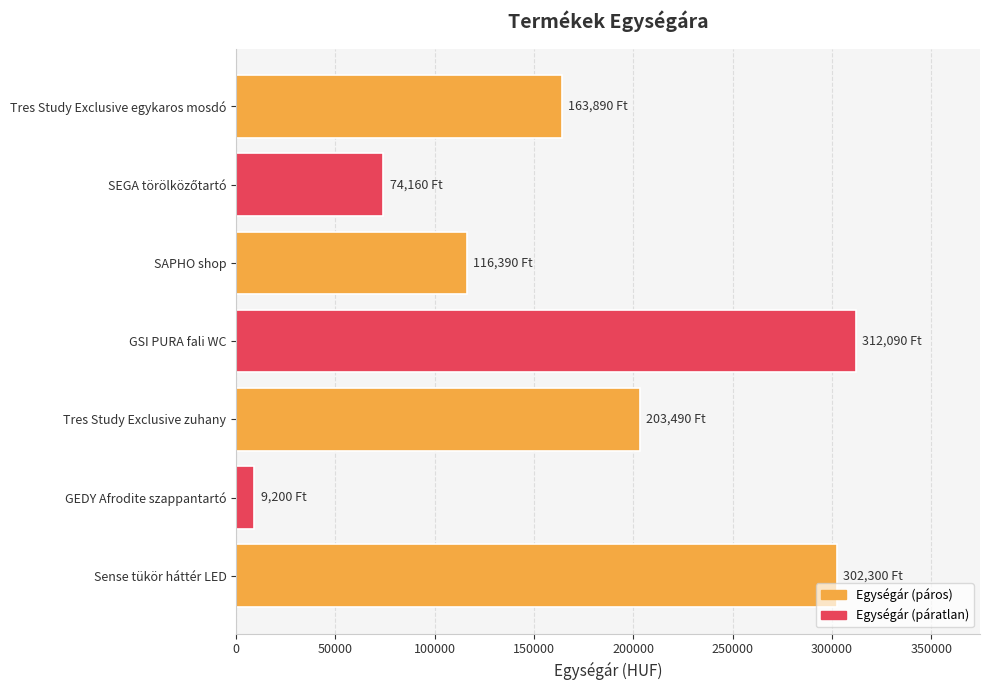

How many bars are there in total?

7